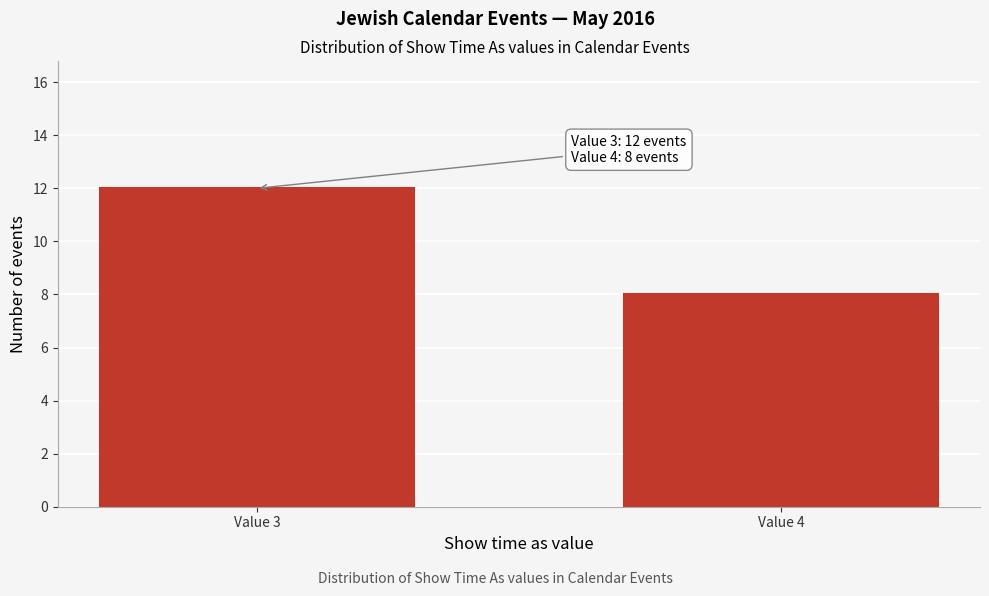

Reading right to left, what are all the values shown in this chart?

Value 4=8	Value 3=12